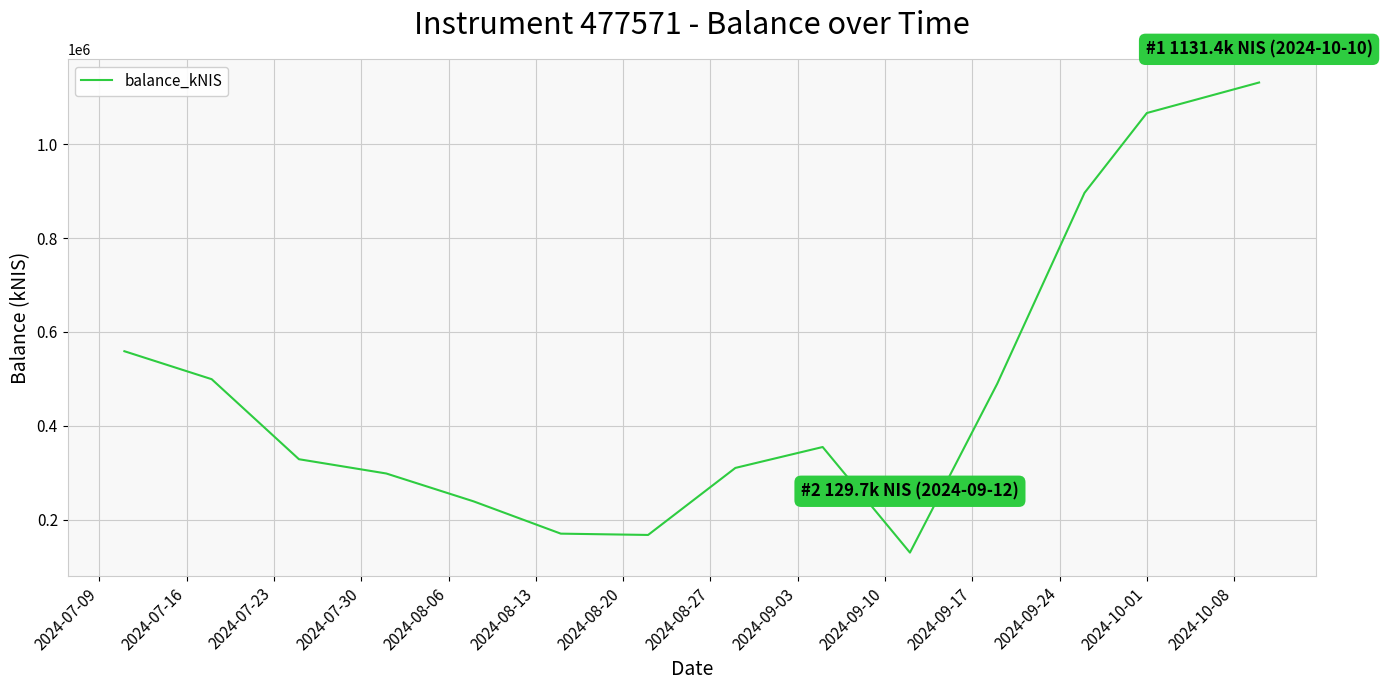

What is the smallest value displayed?

129672.2